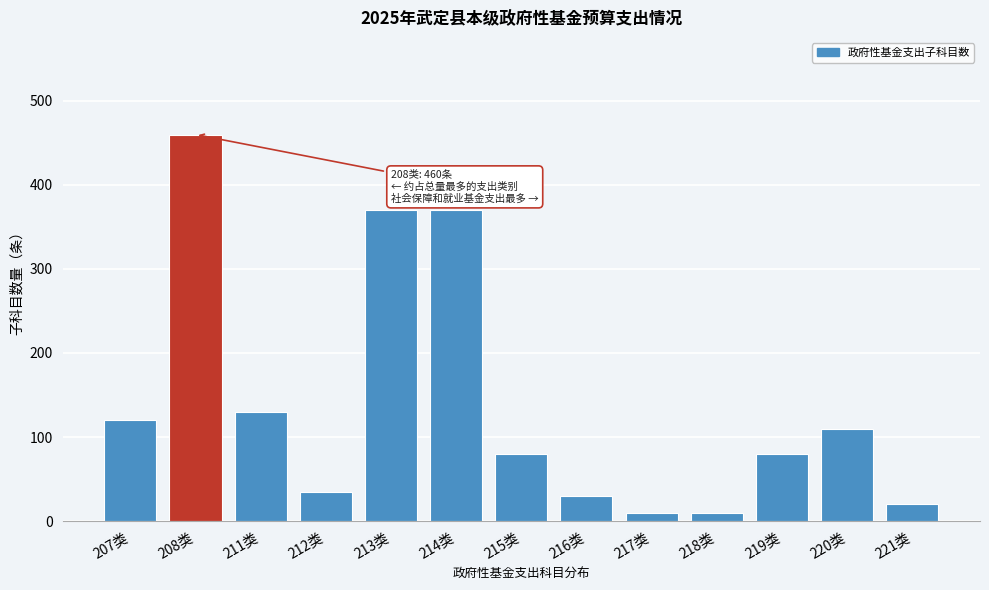

Reading left to right, what are all the values shown in this chart?

120	460	130	35	370	370	80	30	10	10	80	110	20